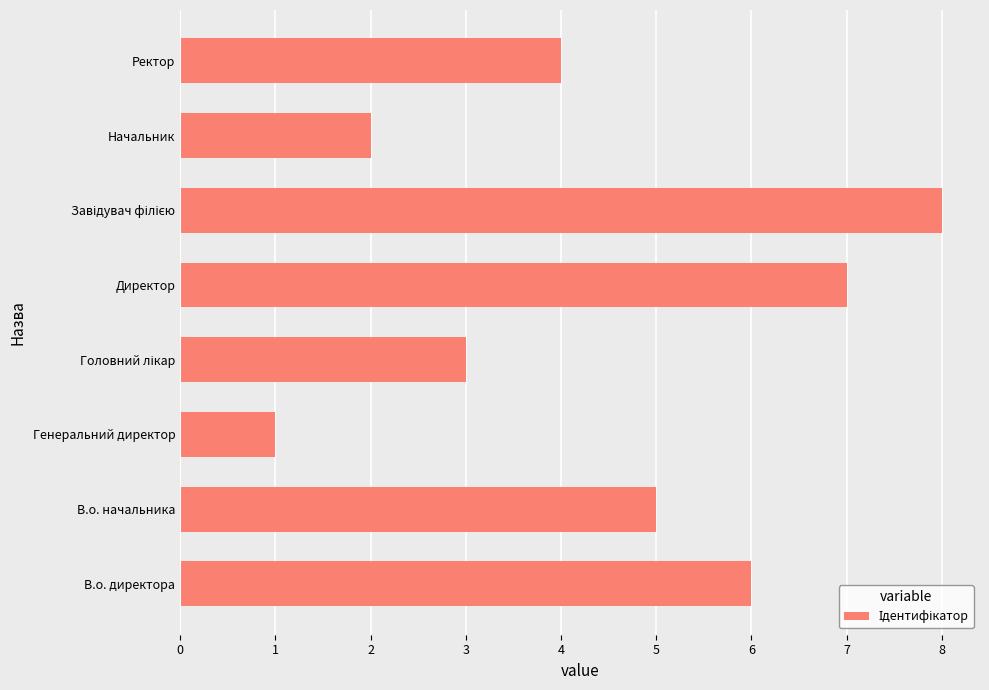

Approximately how many times larger is the value at В.о. начальника compared to Генеральний директор?

5.0